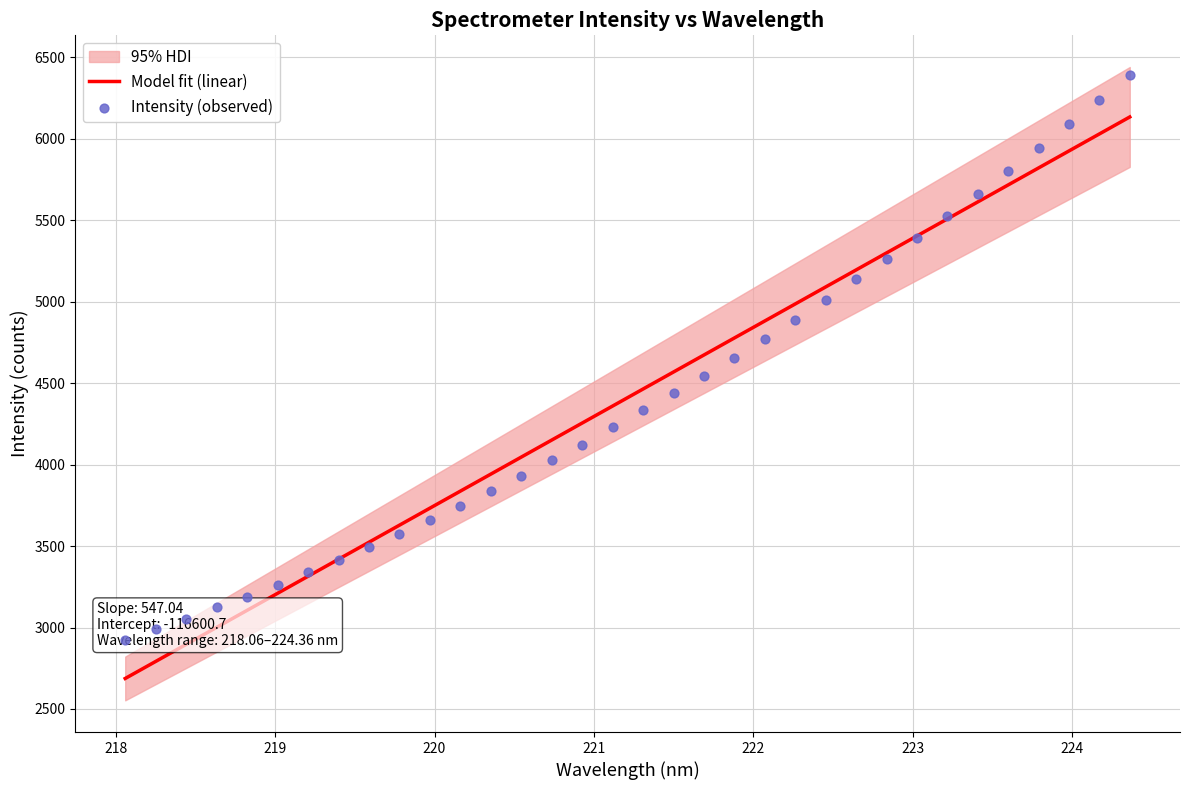

What is the minimum value for Model fit (linear)?

2687.3